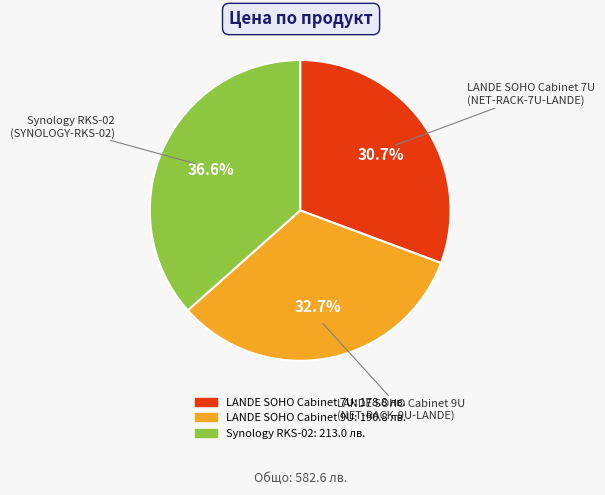

Does any single category account for the majority?

No